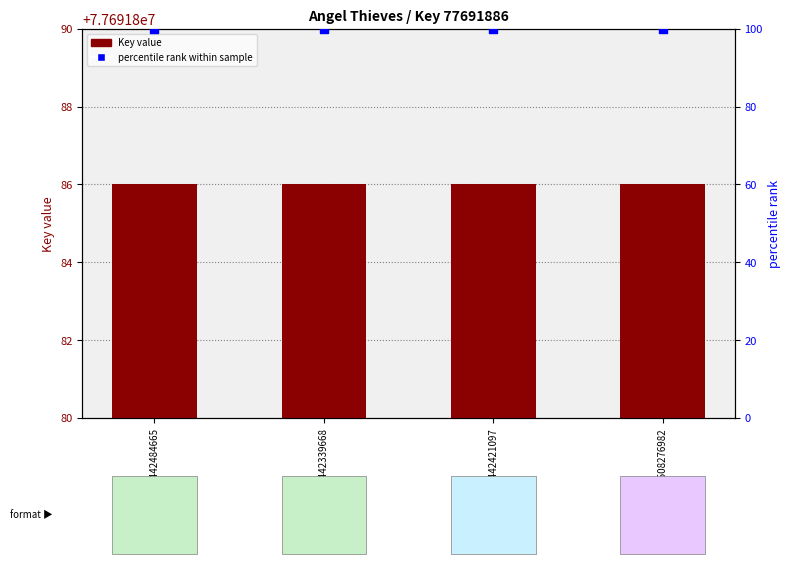

Which series has the largest total across all categories?

Key value